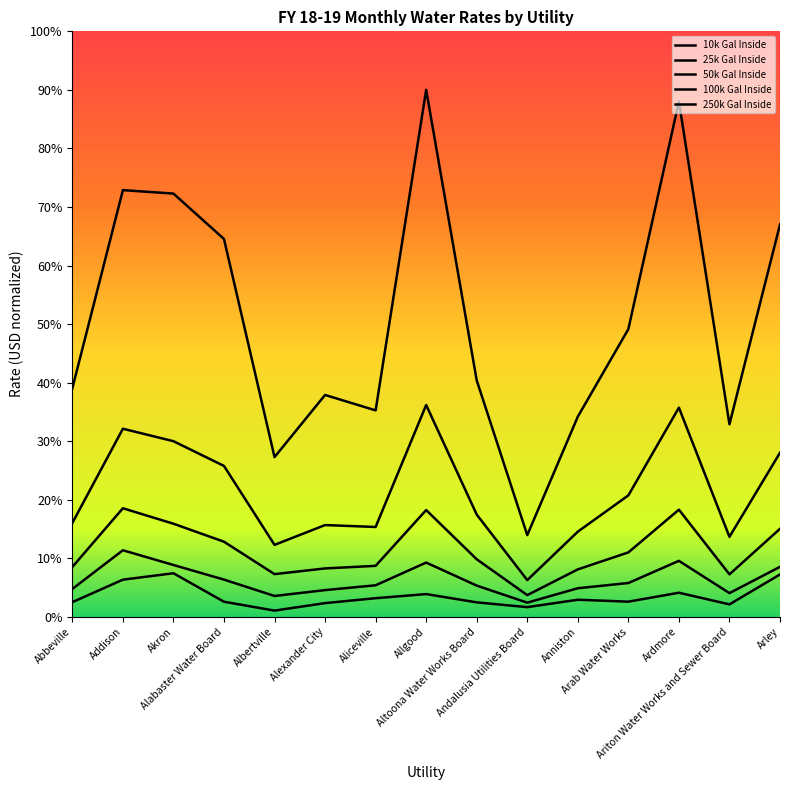

At which label does 25k Gal Inside reach its minimum?

Andalusia Utilities Board